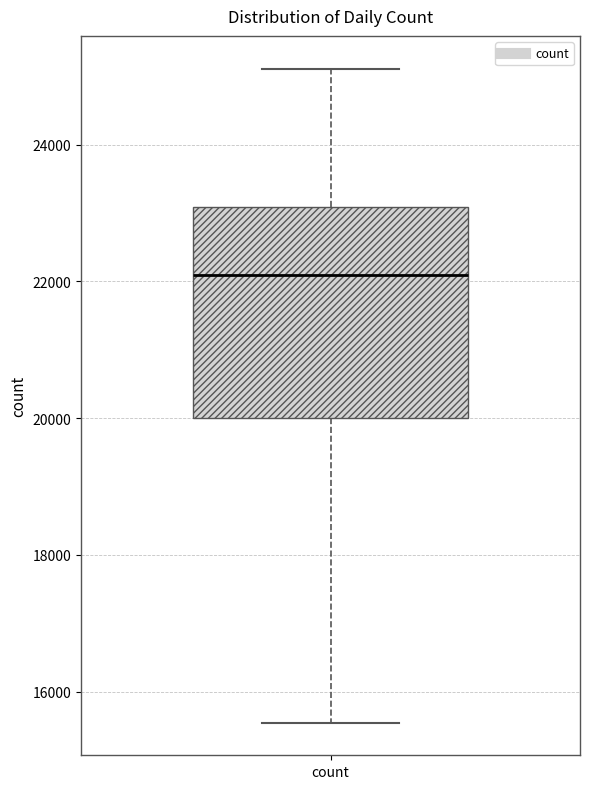

Where does the median line of the box for count sit on the y-axis? The values are not printed on the chart, so give them approximately, as read against the axis.

22000